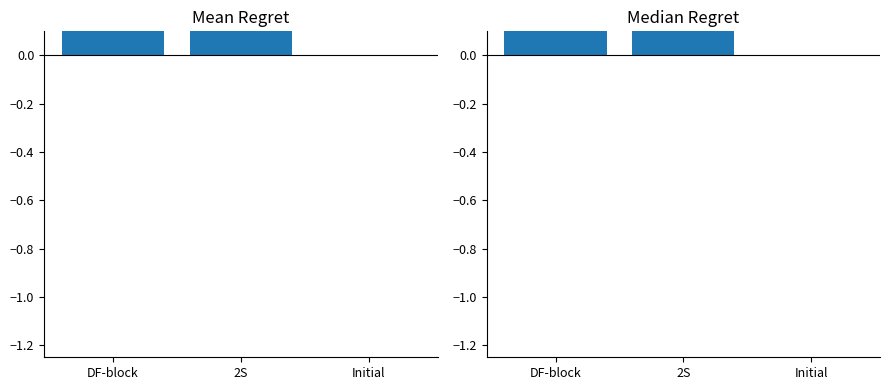

The value of Mean Annual Pay at Initial is 0.8. True or false?

False